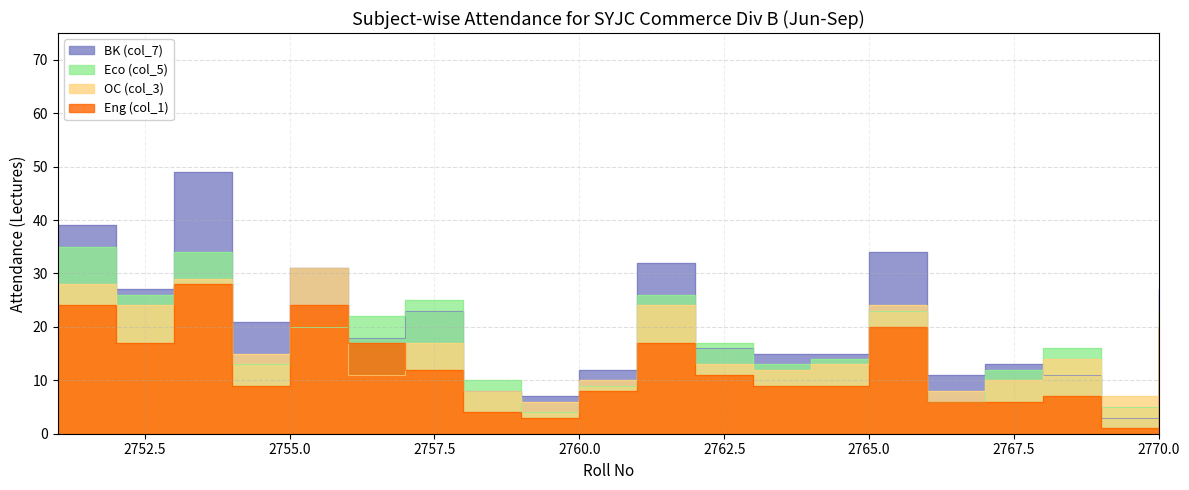

What is the total value across all series at 2762?

57